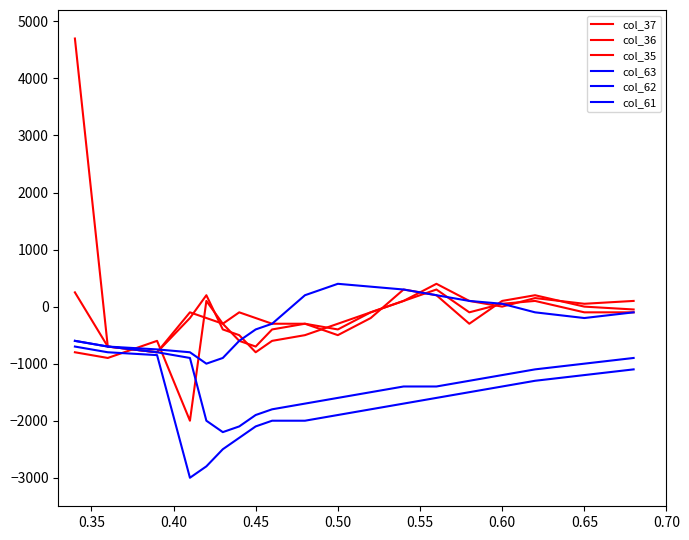

Does the chart display data point markers on the line(s)?

No